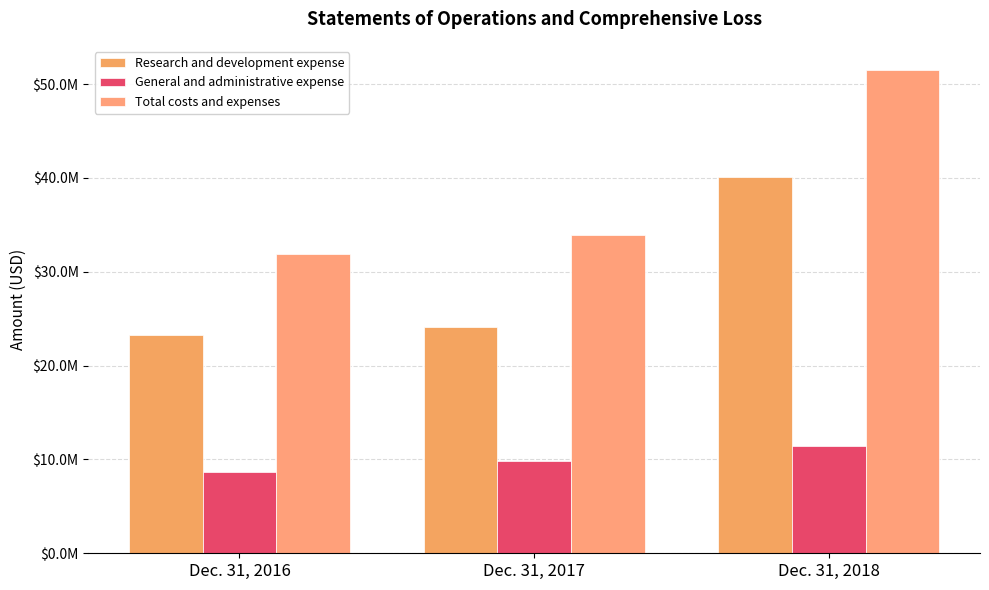

True or false: Total costs and expenses has a value of 35629828 at Dec. 31, 2018.

False